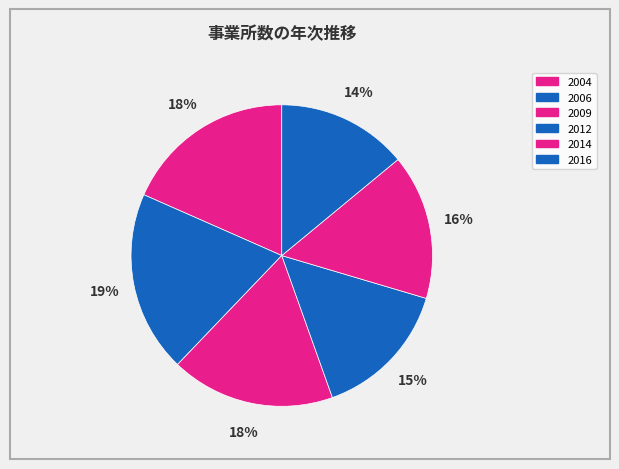

Is 2016 the majority of the pie?

No